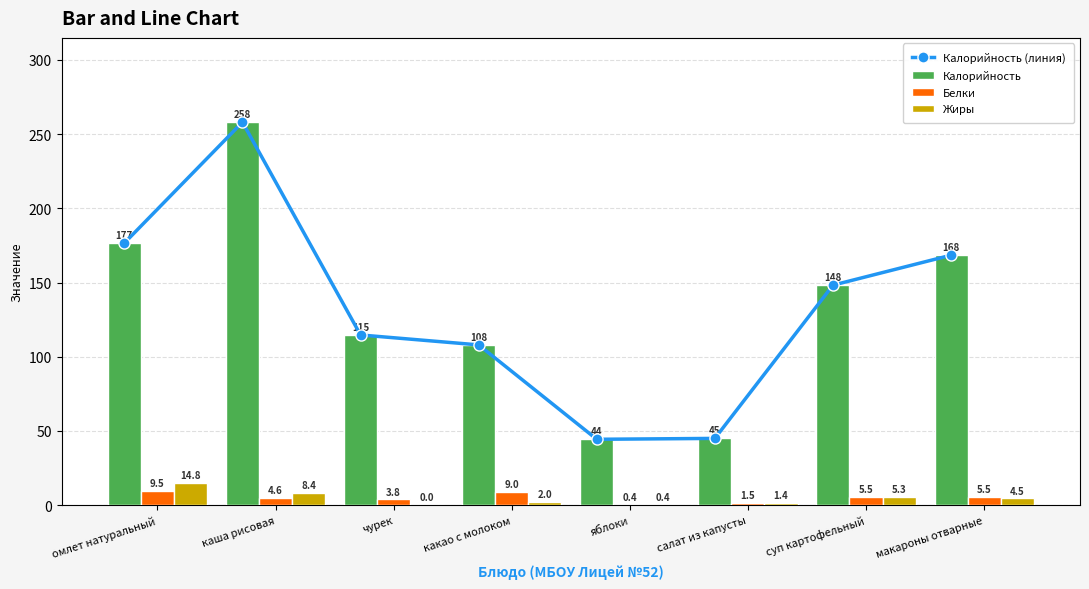

The value of Калорийность (линия) at салат из капусты is 45.0. True or false?

True